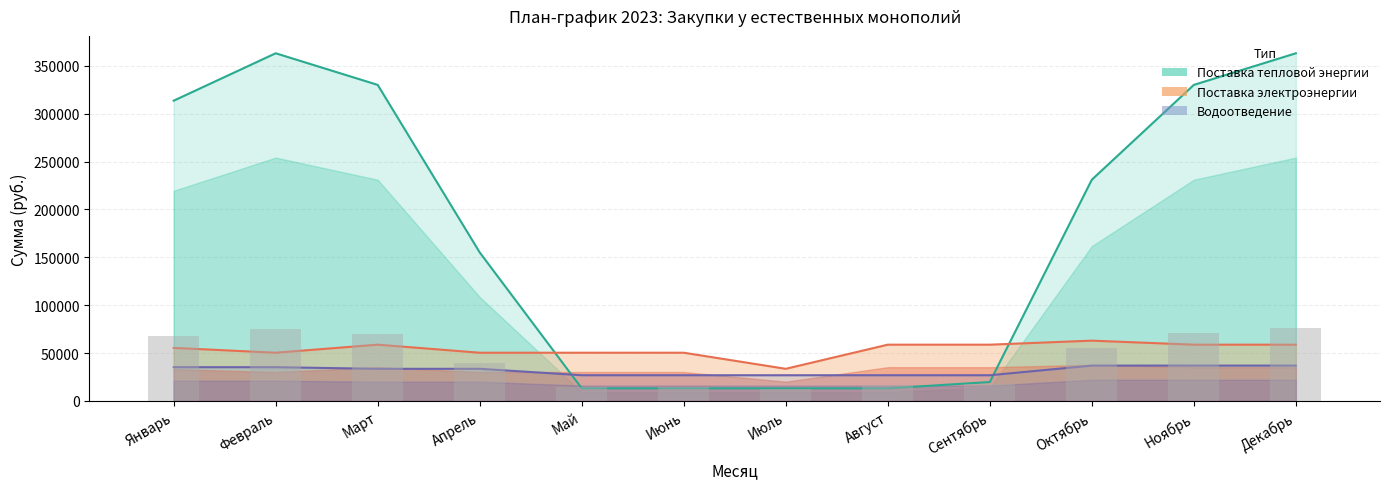

Are the bars grouped side by side (vs. stacked)?

Yes